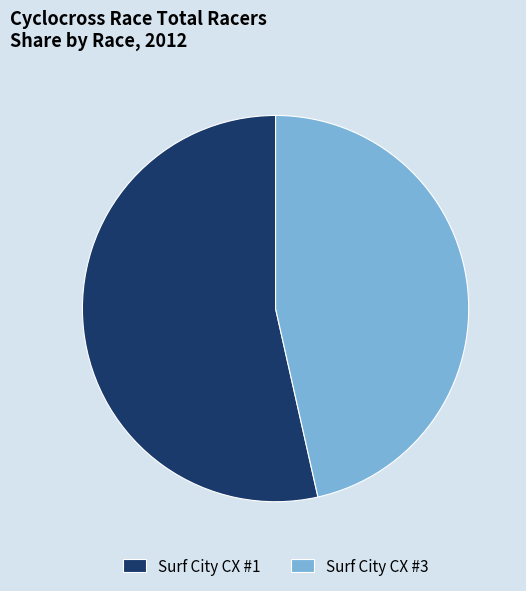

Count the number of slices in the pie.

2